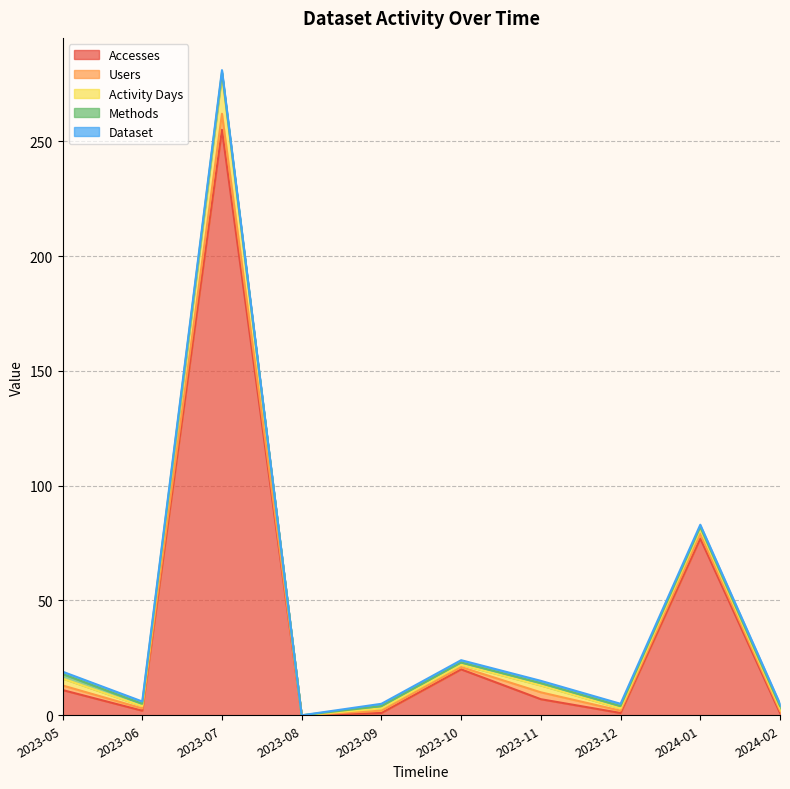

What is the maximum value for Users?

7